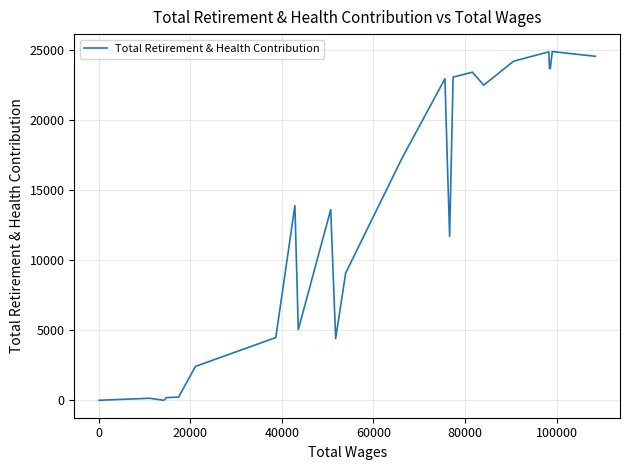

What is the maximum value shown in the chart?

24868